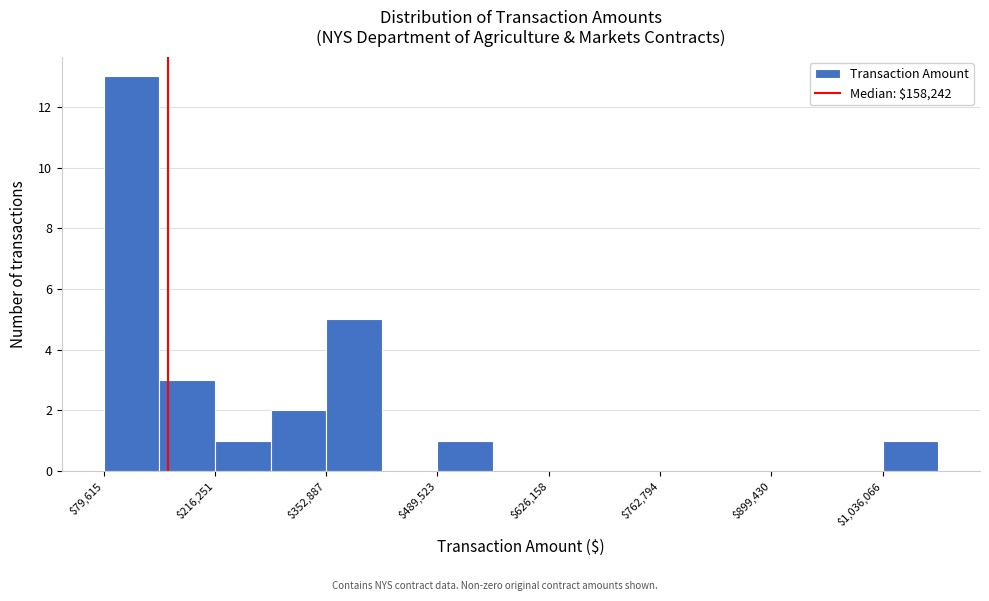

Around what value on the x-axis is the tallest bar? Give the approximate position of its centre, as read against the axis.

120000